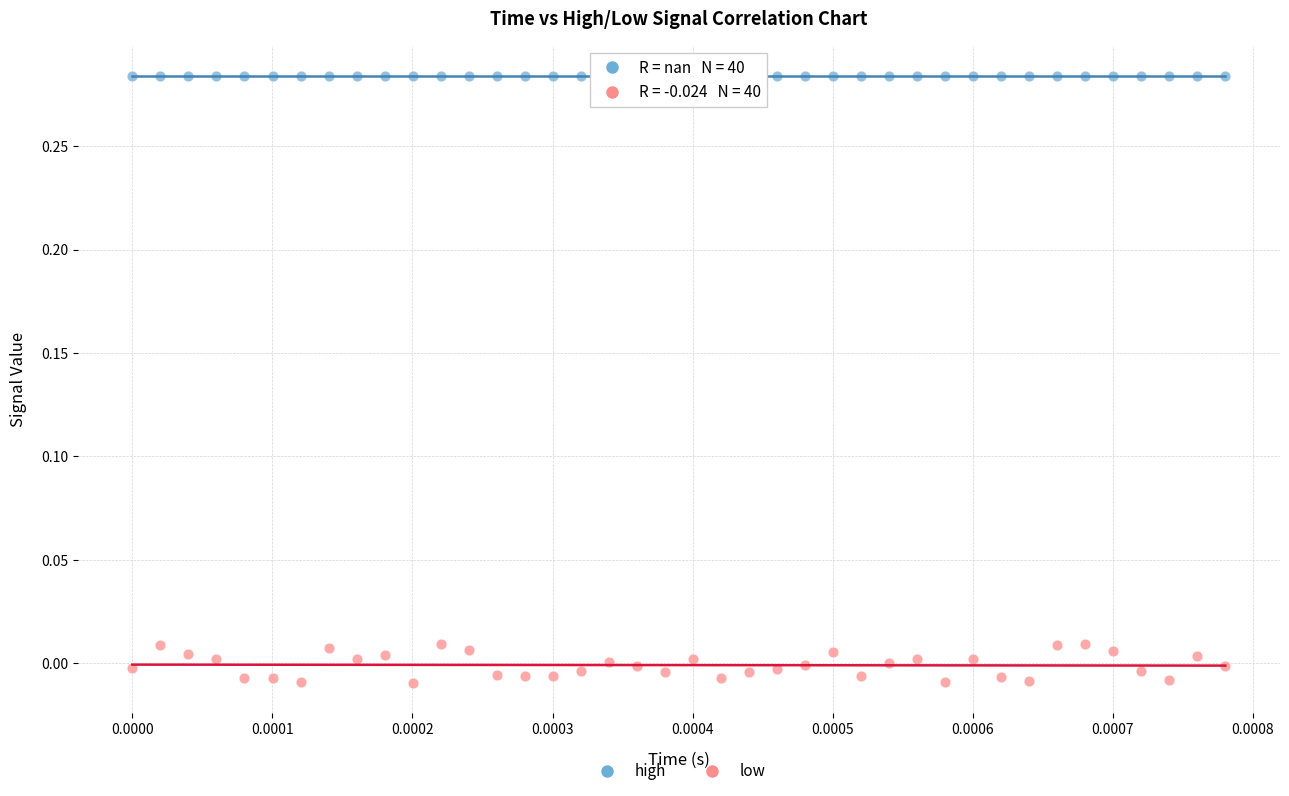

Which series reaches the maximum Y coordinate?

high